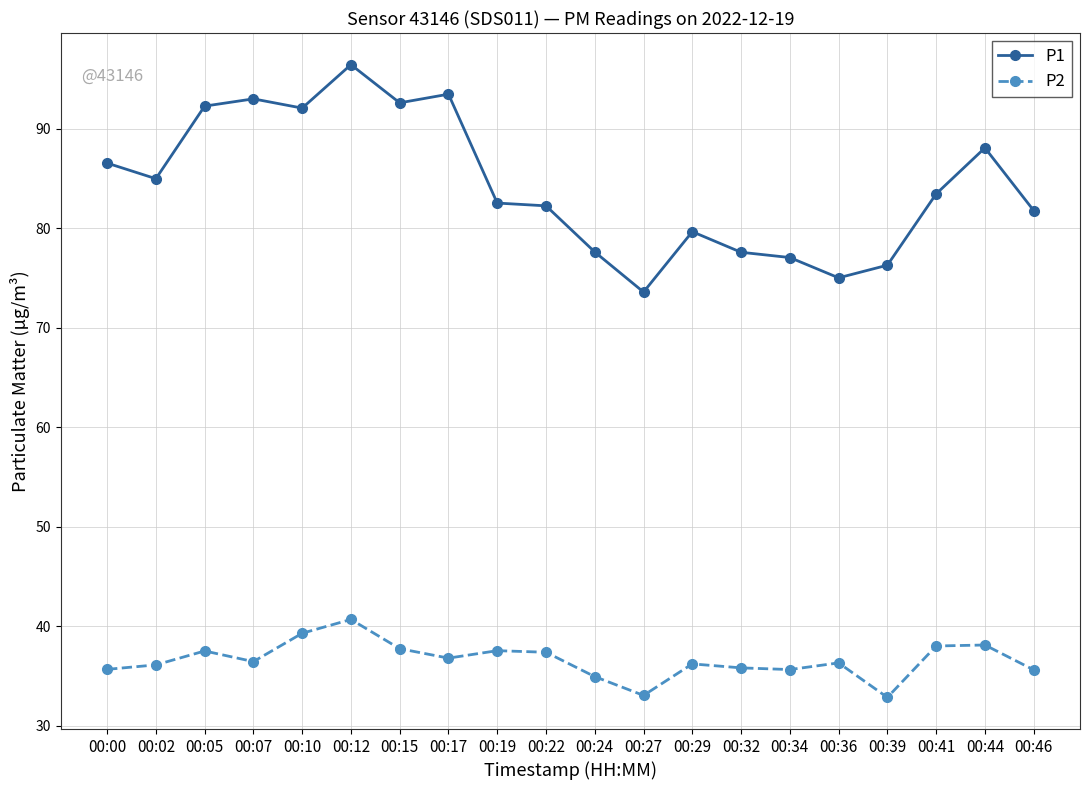

What is the difference between the P2 values at 00:41 and 00:29?

1.8